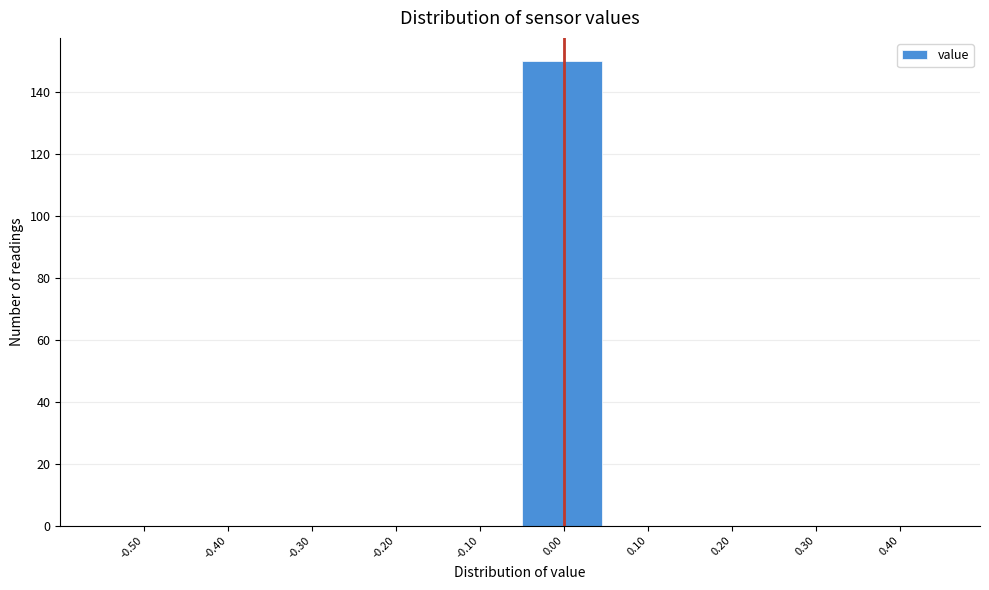

Reading right to left, transcribe all the data shown in this chart.

0.40=0	0.30=0	0.20=0	0.10=0	0.00=150	-0.10=0	-0.20=0	-0.30=0	-0.40=0	-0.50=0